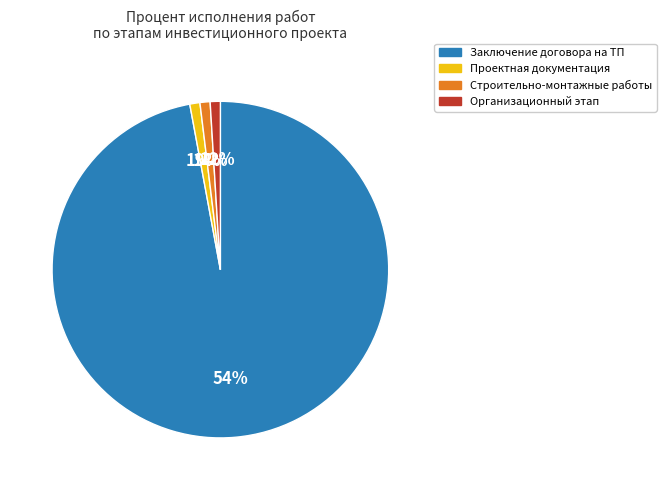

What percentage is the Заключение договора на ТП slice, to the nearest percent?

100%